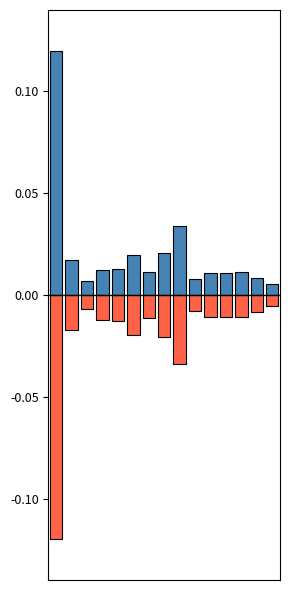

Reading left to right, extract all data points from this chart.

一般台数: 0=0.1	1=0.0	2=0.0	3=0.0	4=0.0	5=0.0	6=0.0	7=0.0	8=0.0	9=0.0	10=0.0	11=0.0	12=0.0	13=0.0	14=0.0
課税台数: 0=-0.1	1=-0.0	2=-0.0	3=-0.0	4=-0.0	5=-0.0	6=-0.0	7=-0.0	8=-0.0	9=-0.0	10=-0.0	11=-0.0	12=-0.0	13=-0.0	14=-0.0